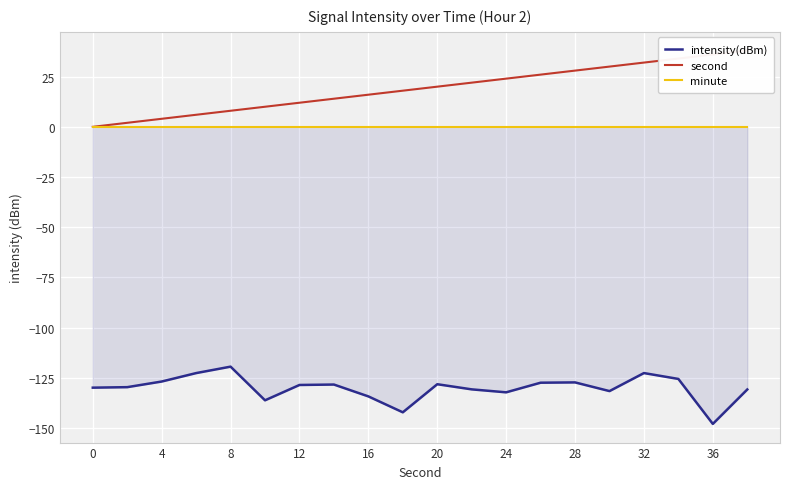

Which series has the largest total across all categories?

second